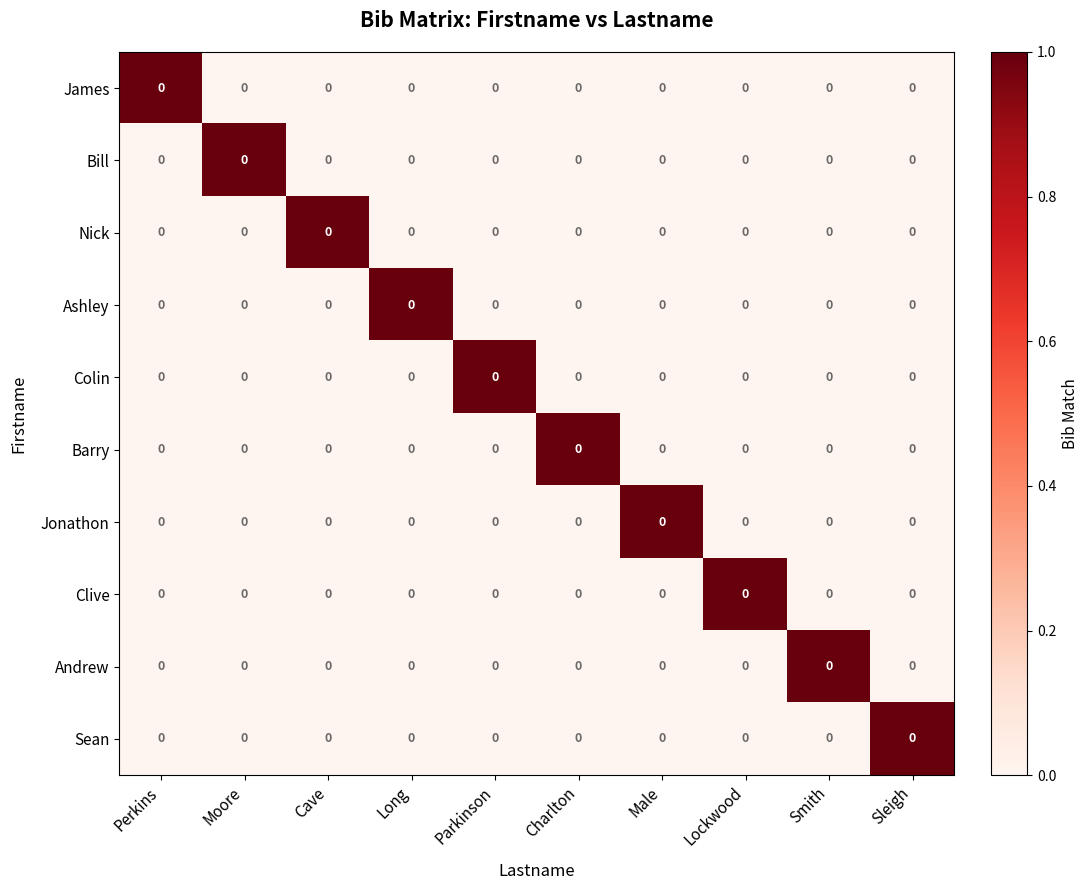

At which category is the sum across all series the highest?

Perkins